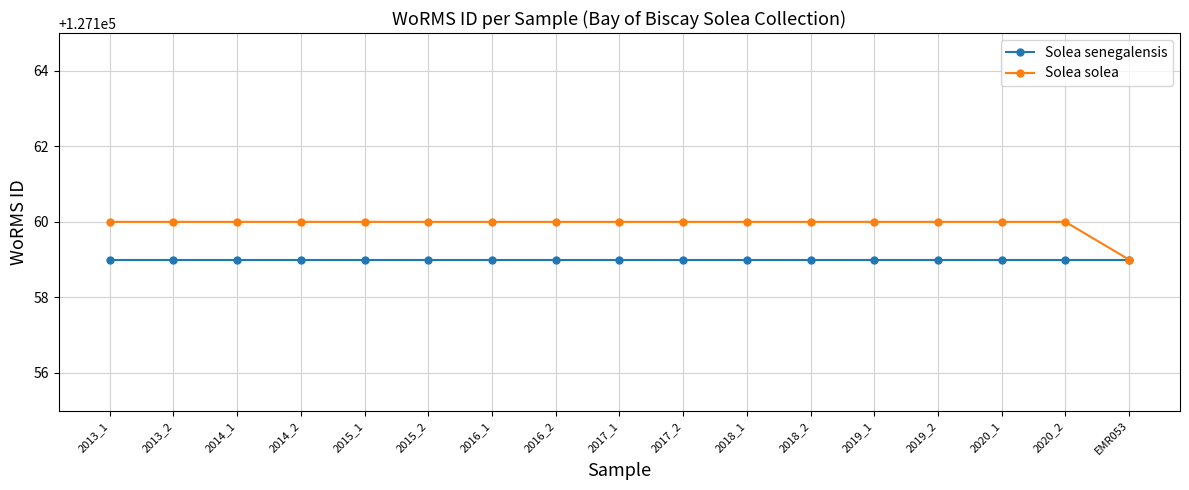

Rank the series at 2015_1 from lowest to highest value.

Solea senegalensis, Solea solea